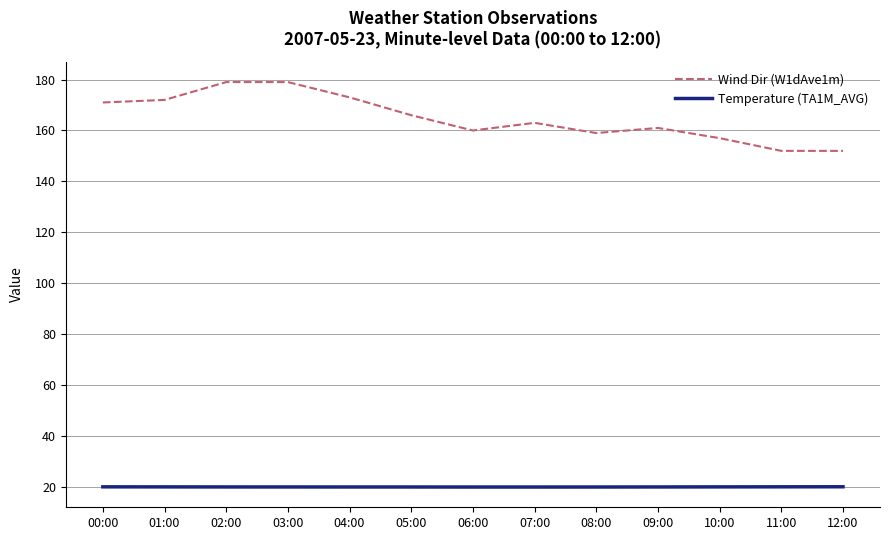

Rank the series at 07:00 from lowest to highest value.

Temperature (TA1M_AVG), Wind Dir (W1dAve1m)